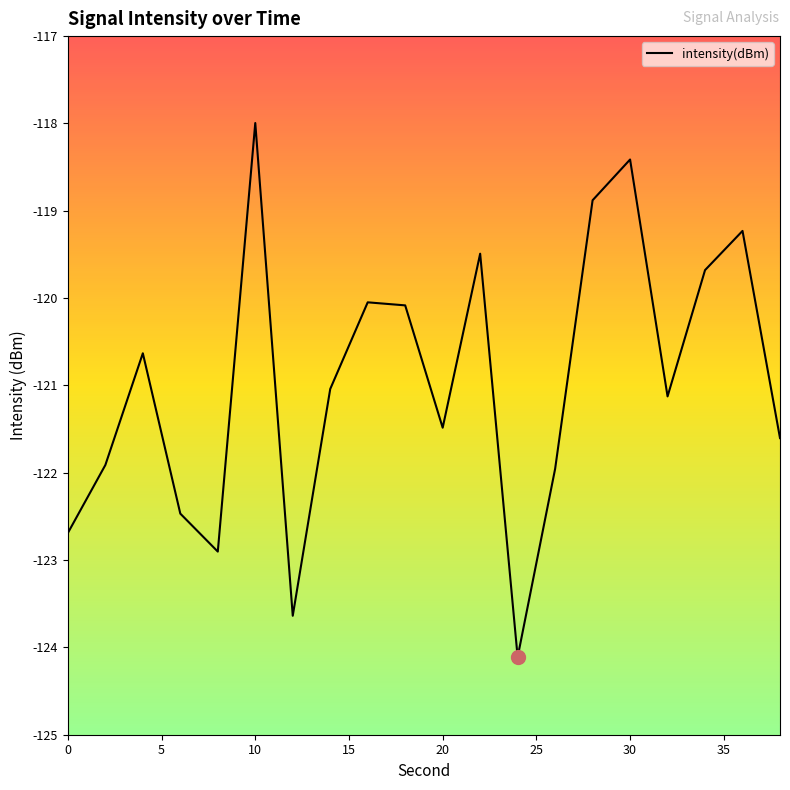

What is the difference between the maximum and minimum values?

6.1